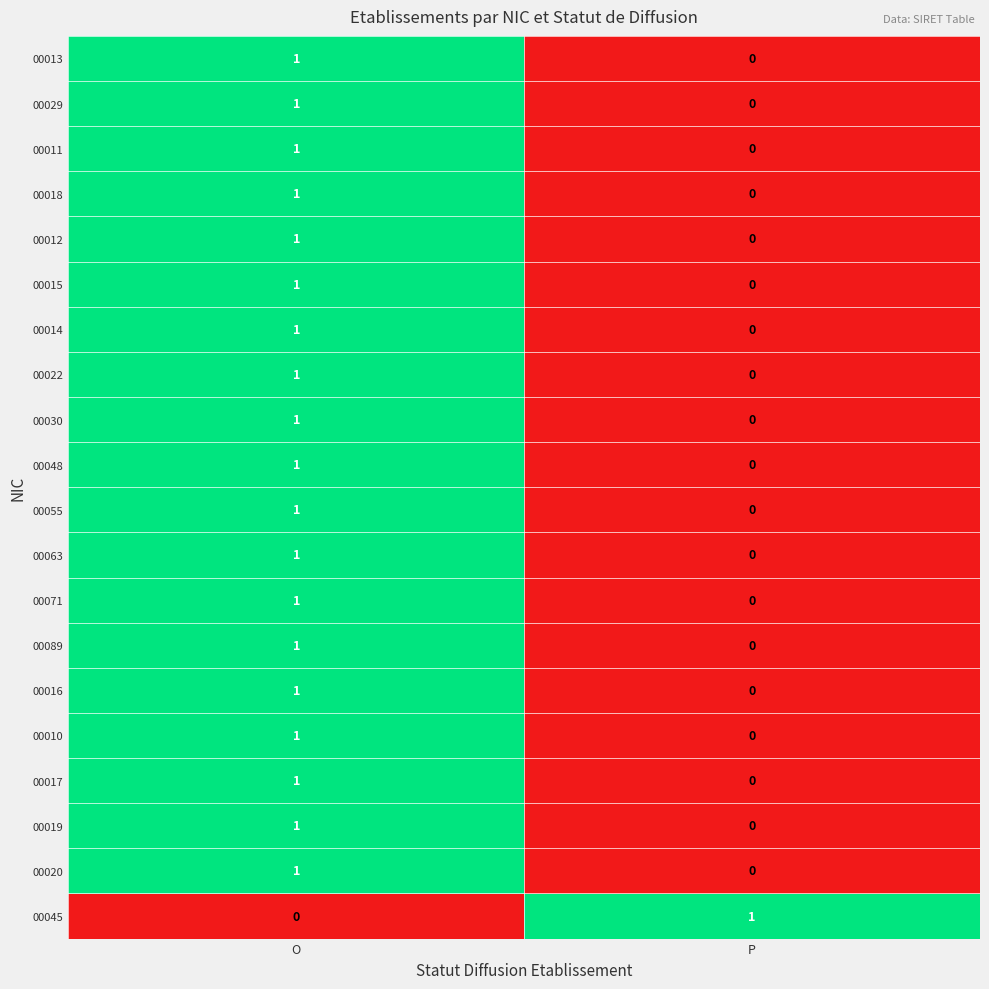

At which category is the sum across all series the highest?

O